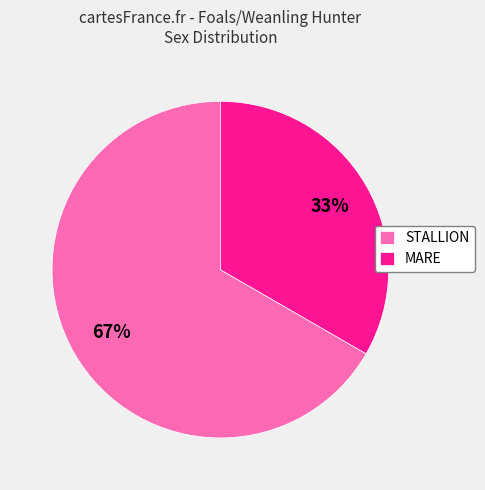

To the nearest percent, what portion does MARE represent?

33%